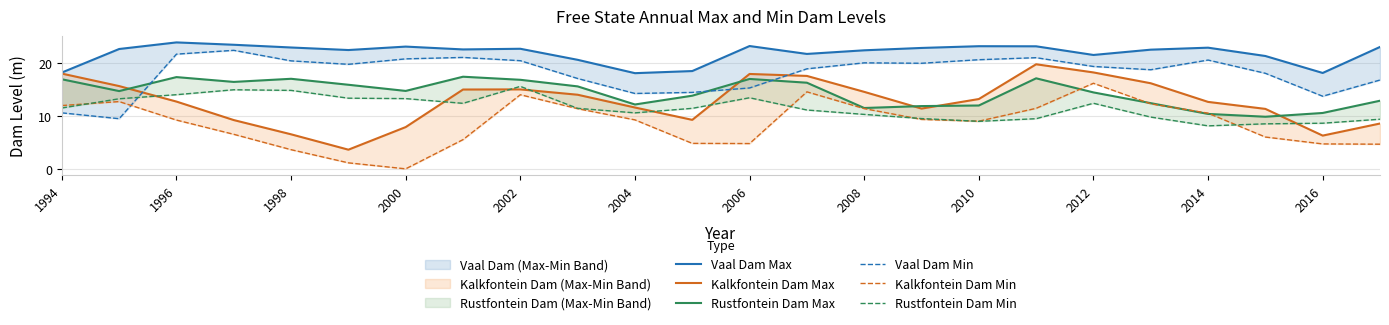

How many values in the Vaal Dam Min series are below 19?

11